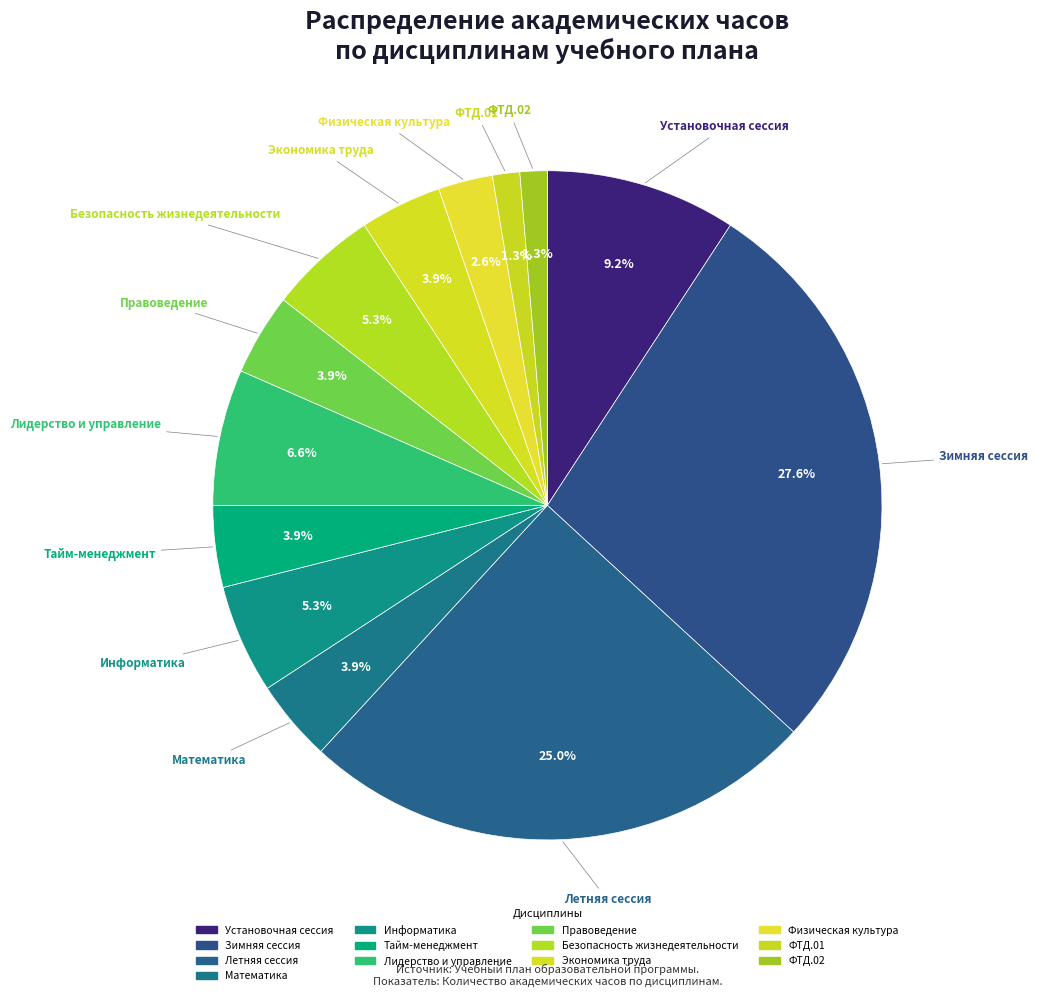

How many segments does this pie chart have?

13